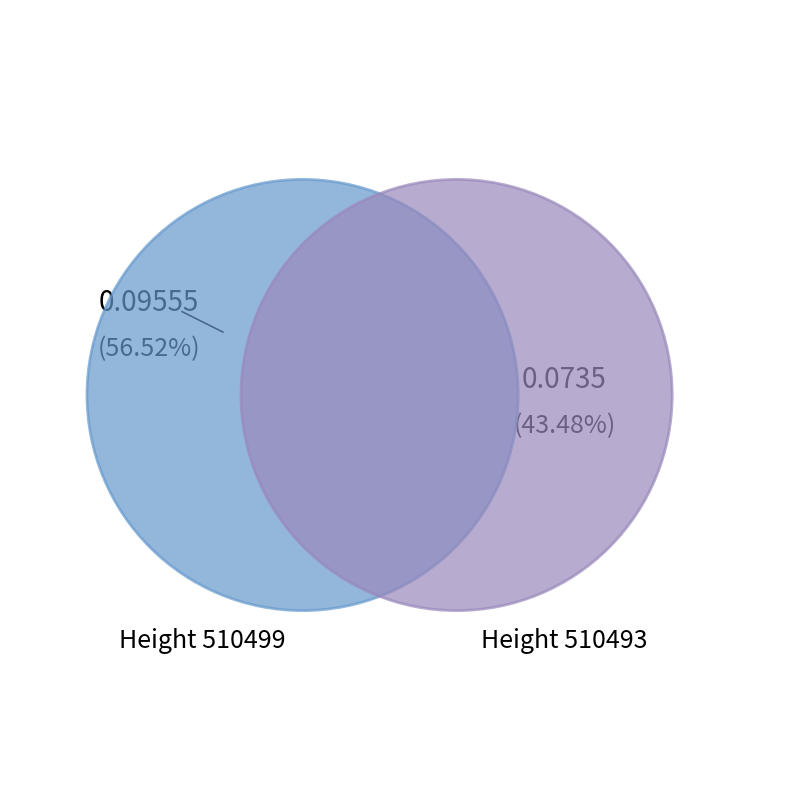

The 510499 slice represents 57% of the pie. True or false?

True